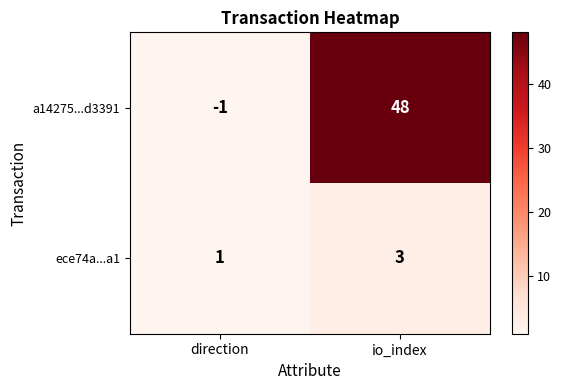

Reading left to right, what are all the values shown in this chart?

a14275...d3391: direction=-1	io_index=48
ece74a...a1: direction=1	io_index=3